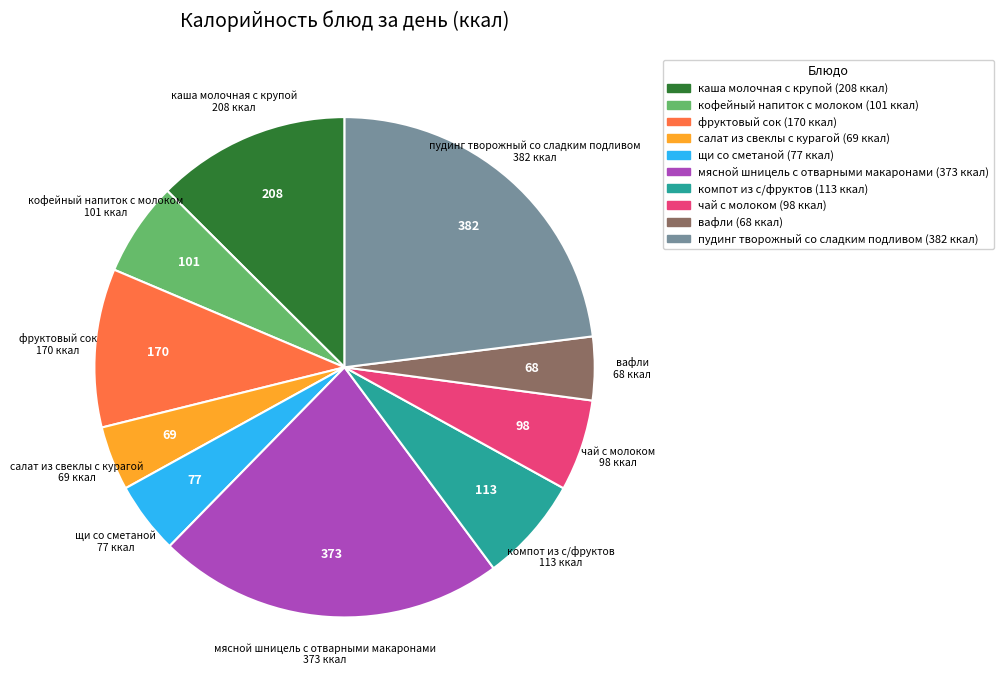

Is it true that каша молочная с крупой is 13% of the pie?

True